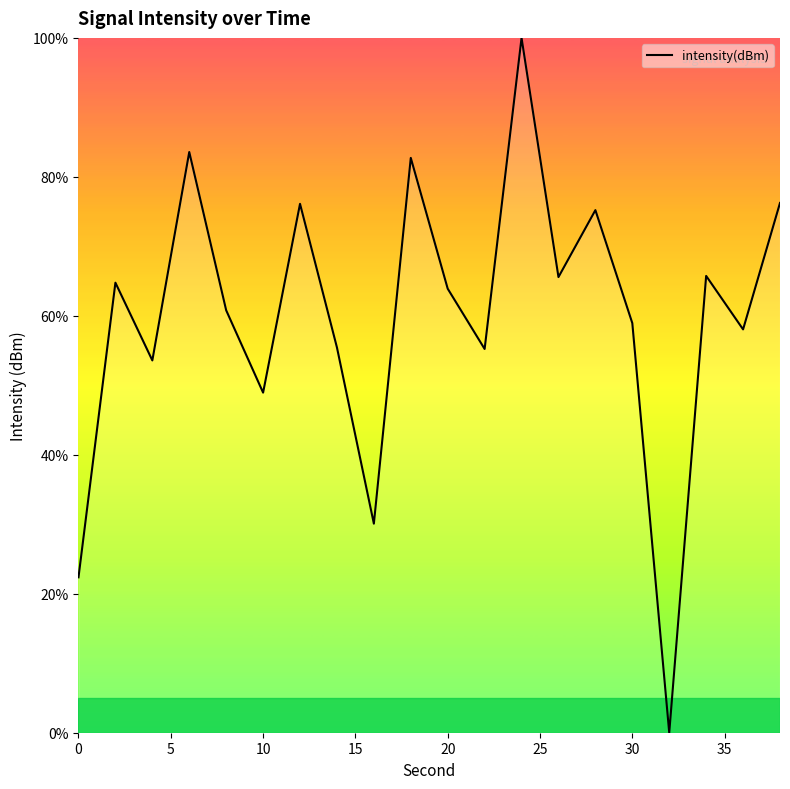

True or false: there are more than 2 points higher than both neighbors.

True